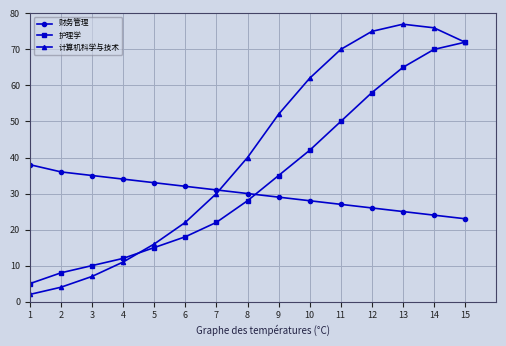

Which series has the widest spread of values?

计算机科学与技术